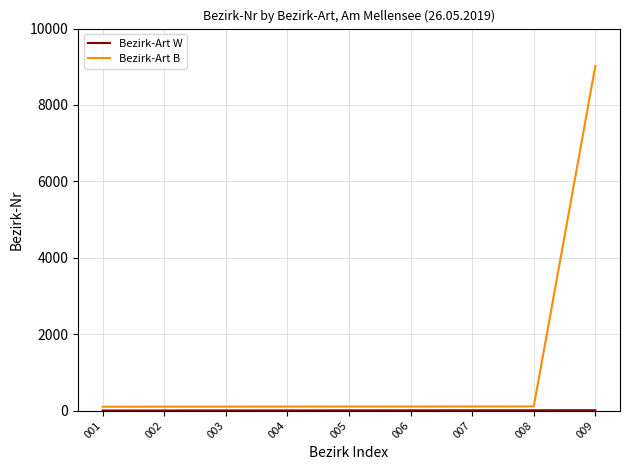

Which category has the highest value in the Bezirk-Art B series?

009